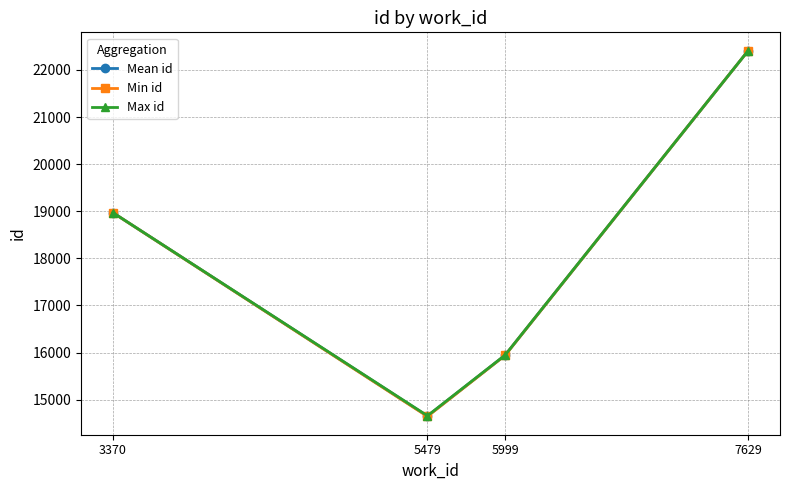

How many Max id values are between 15944 and 22411?

3